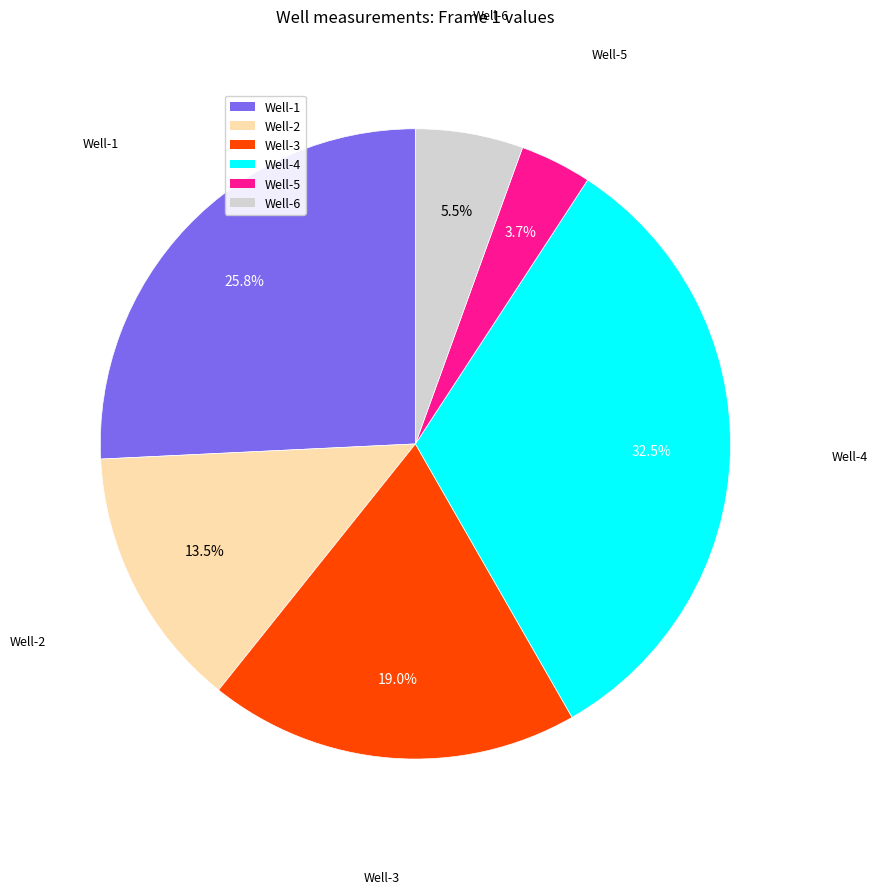

Combined, do Well-6 and Well-5 account for over 50%?

No